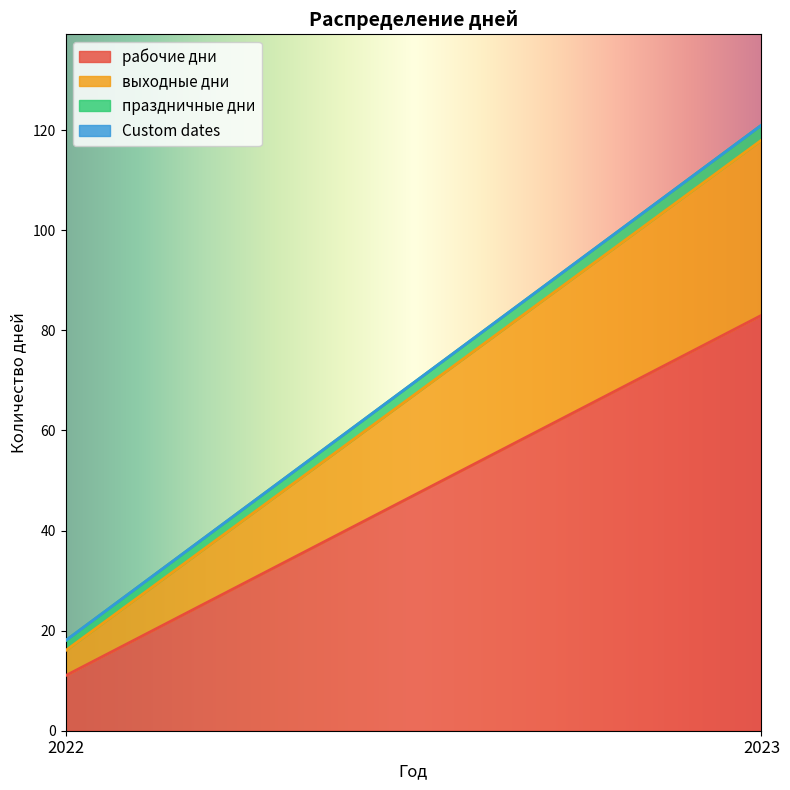

What is the value of the рабочие дни point at the 1st from the left?

11